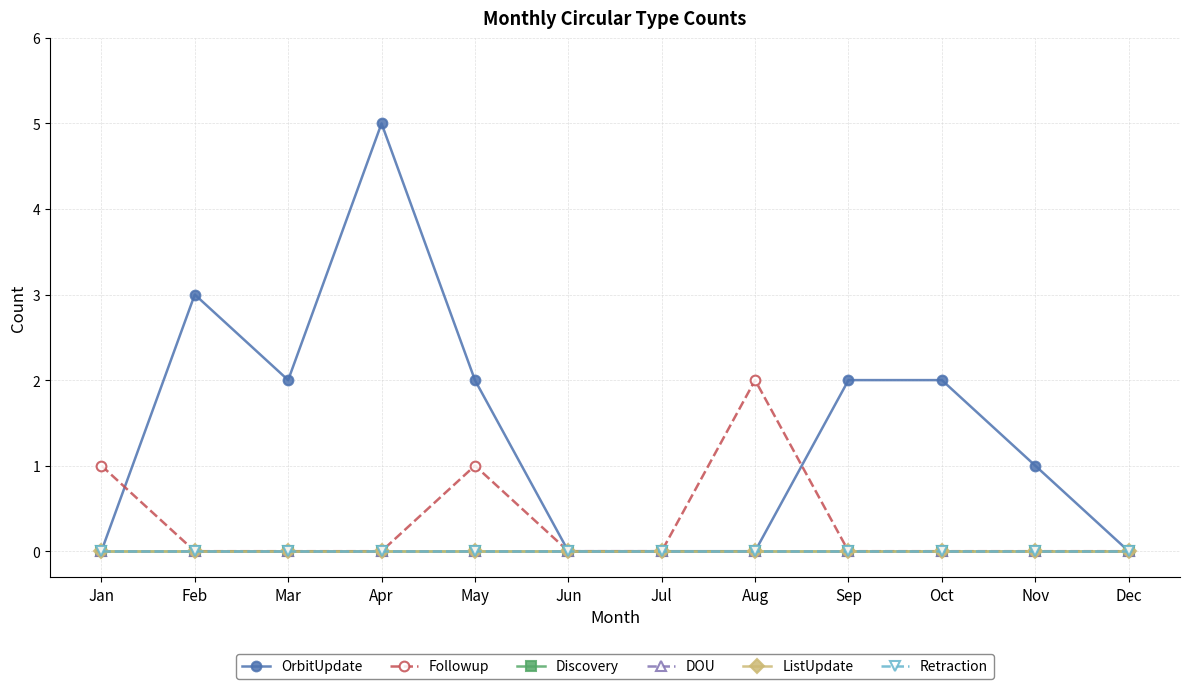

How many lines are shown in the chart?

6